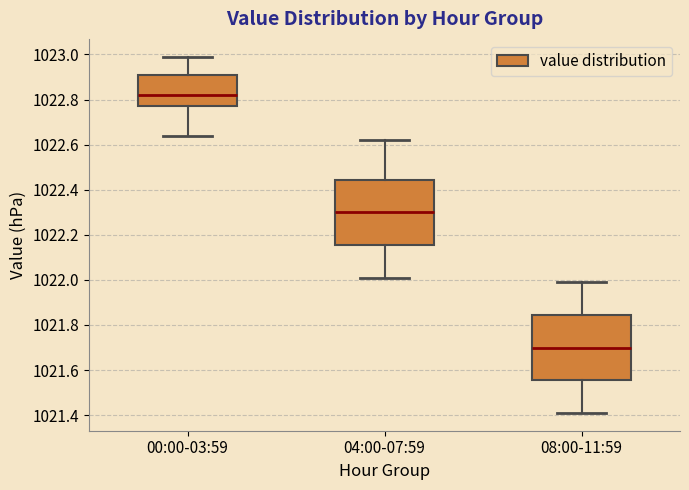

Reading left to right, transcribe this box plot: for each box, give where its median line is, the range the box spans, and where its two whiskers end, as read against the y-axis. The values are not printed on the chart, so give them approximately, as read against the axis.

00:00-03:59: median 1022.82, box 1022.78 to 1022.92, whiskers 1022.64 to 1023.00
04:00-07:59: median 1022.30, box 1022.16 to 1022.44, whiskers 1022.02 to 1022.62
08:00-11:59: median 1021.70, box 1021.56 to 1021.84, whiskers 1021.42 to 1022.00